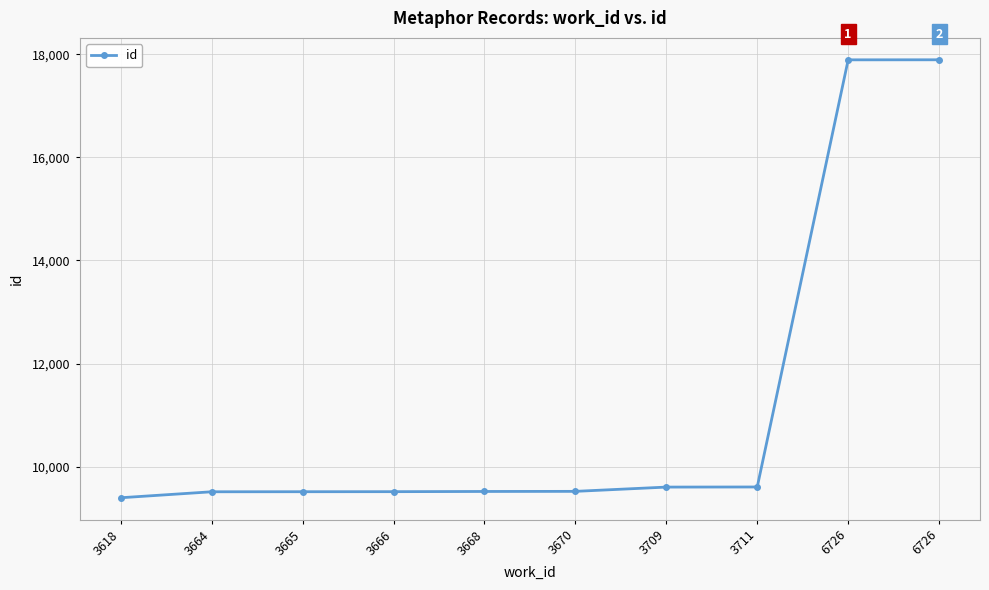

Reading left to right, list all the values displayed in this chart.

3618=9394	3664=9510	3665=9511	3666=9512	3668=9516	3670=9518	3709=9601	3711=9603	6726=17895	6726=17896